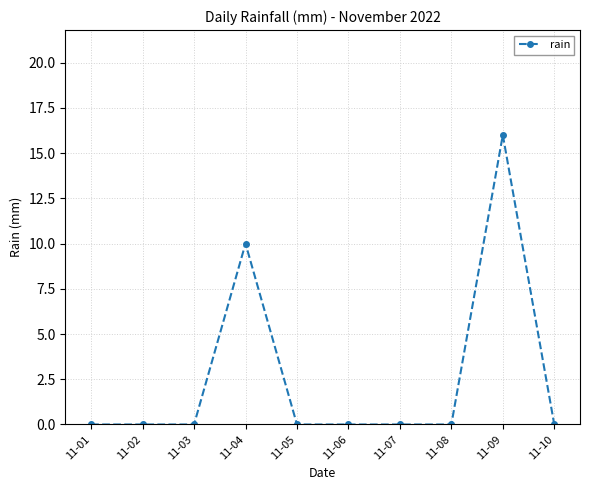

True or false: the data has more than 0 interior local peaks.

True